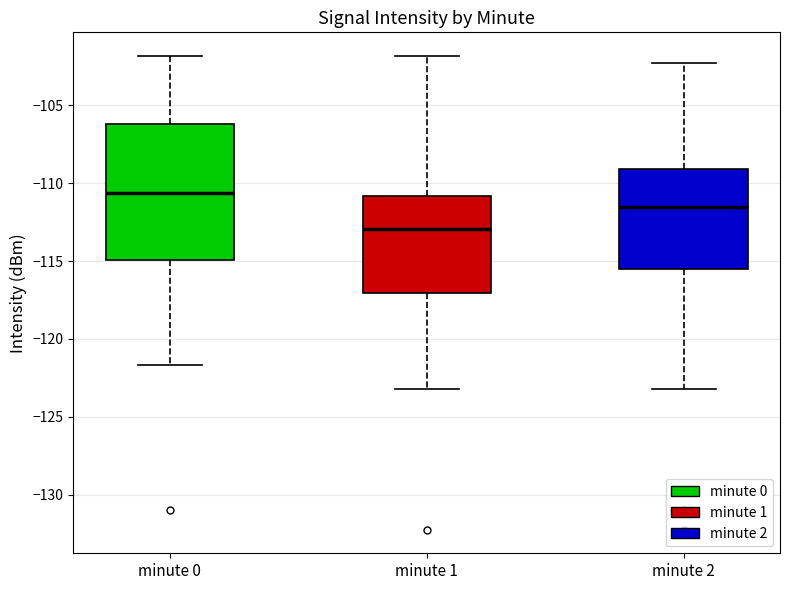

Reading left to right, transcribe this box plot: for each box, give where its median line is, the range the box spans, and where its two whiskers end, as read against the y-axis. The values are not printed on the chart, so give them approximately, as read against the axis.

minute 0: median -110.5, box -115.0 to -106.0, whiskers -121.5 to -102.0
minute 1: median -113.0, box -117.0 to -111.0, whiskers -123.5 to -102.0
minute 2: median -111.5, box -115.5 to -109.0, whiskers -123.5 to -102.5